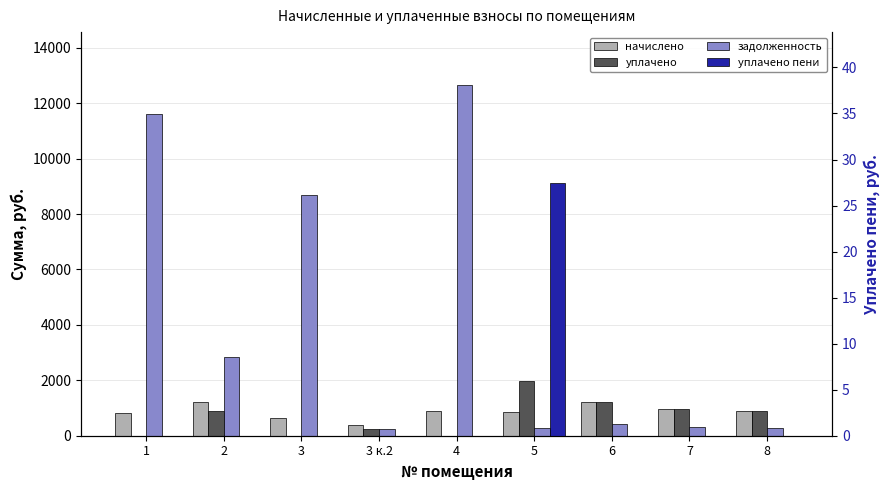

Reading left to right, transcribe all the data shown in this chart.

начислено: 1=825.1	2=1211.8	3=622.1	3 к.2=371.5	4=874.8	5=844.6	6=1224.7	7=978.5	8=881.3
уплачено: 1=0.0	2=902.0	3=0.0	3 к.2=247.7	4=0.0	5=1970.6	6=1224.7	7=978.5	8=881.3
задолженность: 1=11619.9	2=2837.2	3=8692.7	3 к.2=247.7	4=12666.1	5=281.5	6=408.2	7=326.2	8=293.8
уплачено пени: 1=0.0	2=0.0	3=0.0	3 к.2=0.0	4=0.0	5=27.4	6=0.0	7=0.0	8=0.0